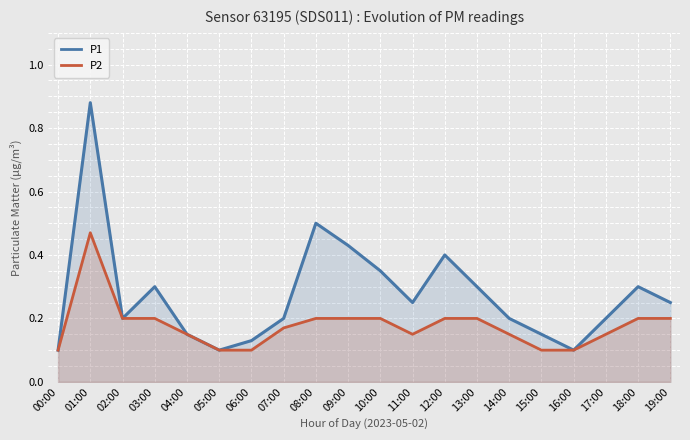

How many distinct data groups are displayed?

2